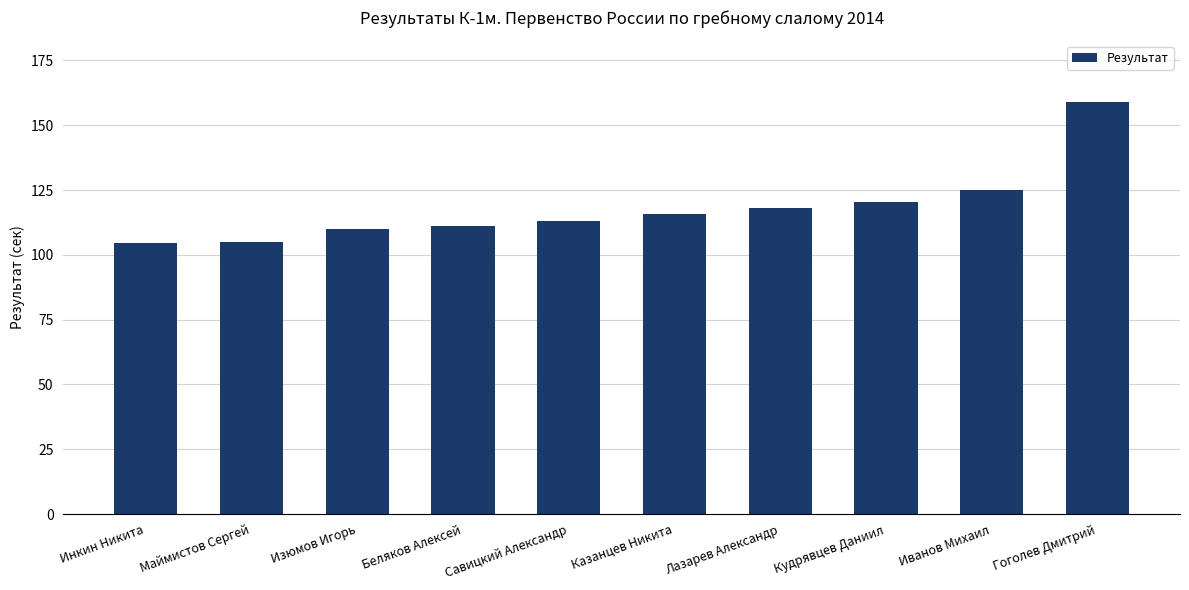

What is the difference between the maximum and second lowest values?

54.0